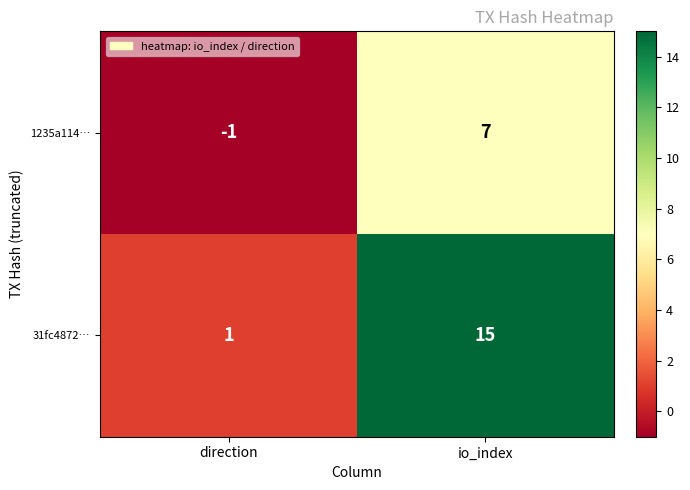

Between direction and io_index, which series saw the biggest shift?

31fc4872…